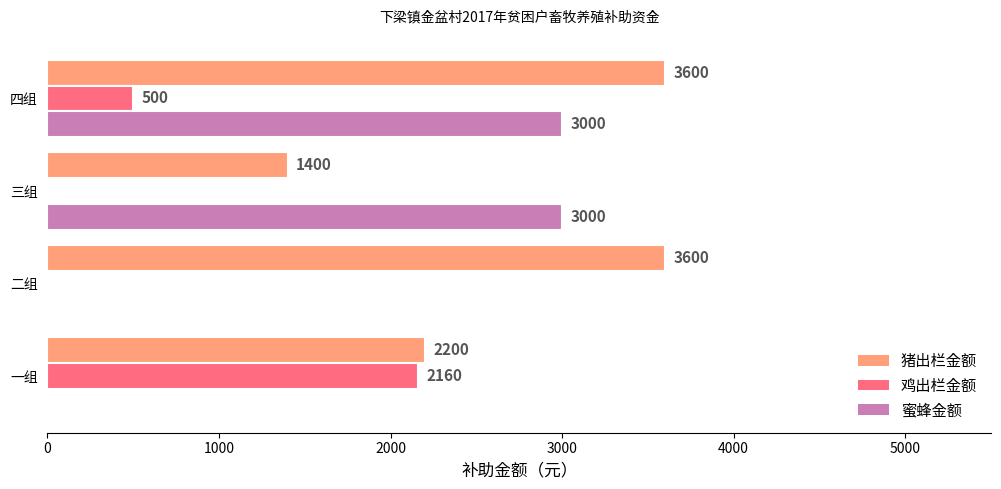

What are all the series names shown in the legend?

猪出栏金额, 鸡出栏金额, 蜜蜂金额